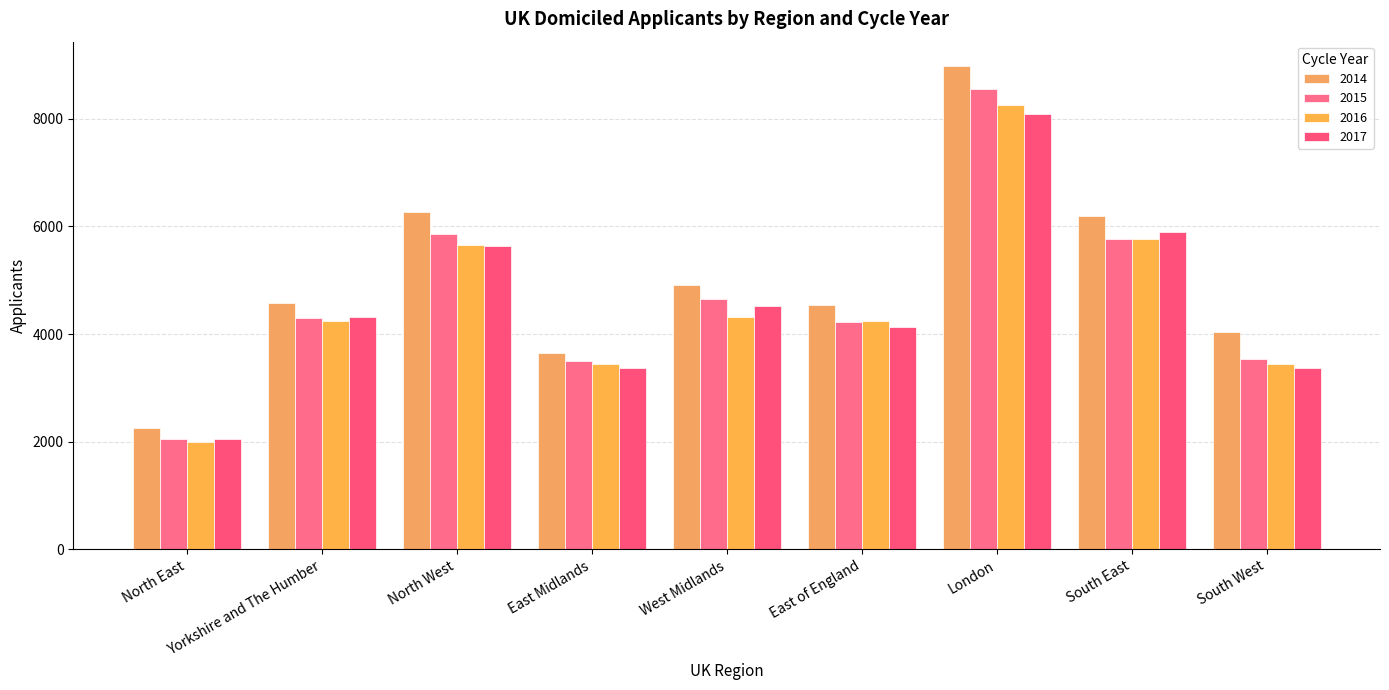

At which category is the sum across all series the highest?

London